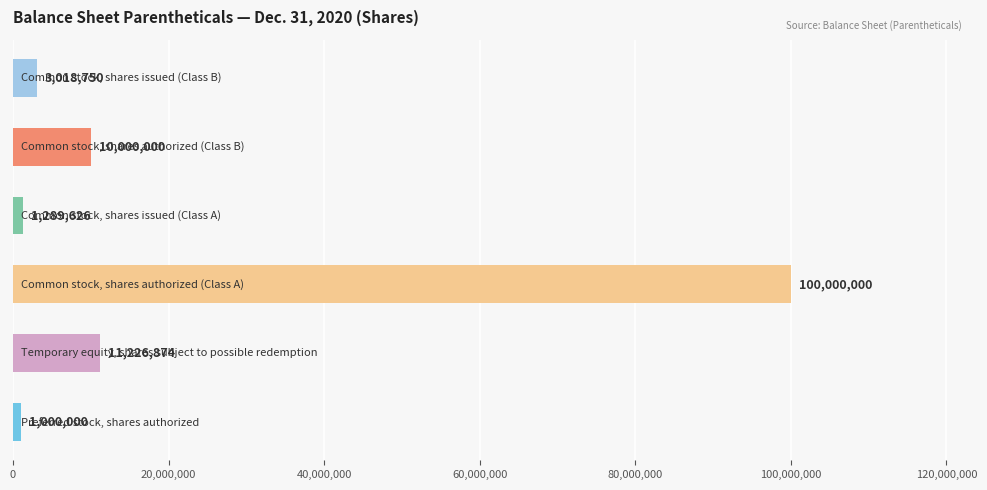

What is the difference between the second highest and second lowest values?

9937248